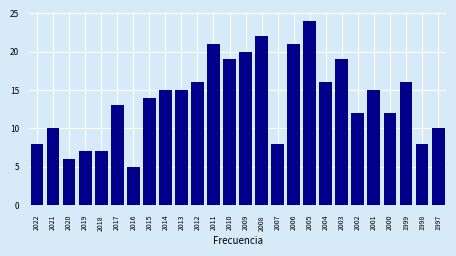

Reading left to right, extract all data points from this chart.

8	10	6	7	7	13	5	14	15	15	16	21	19	20	22	8	21	24	16	19	12	15	12	16	8	10